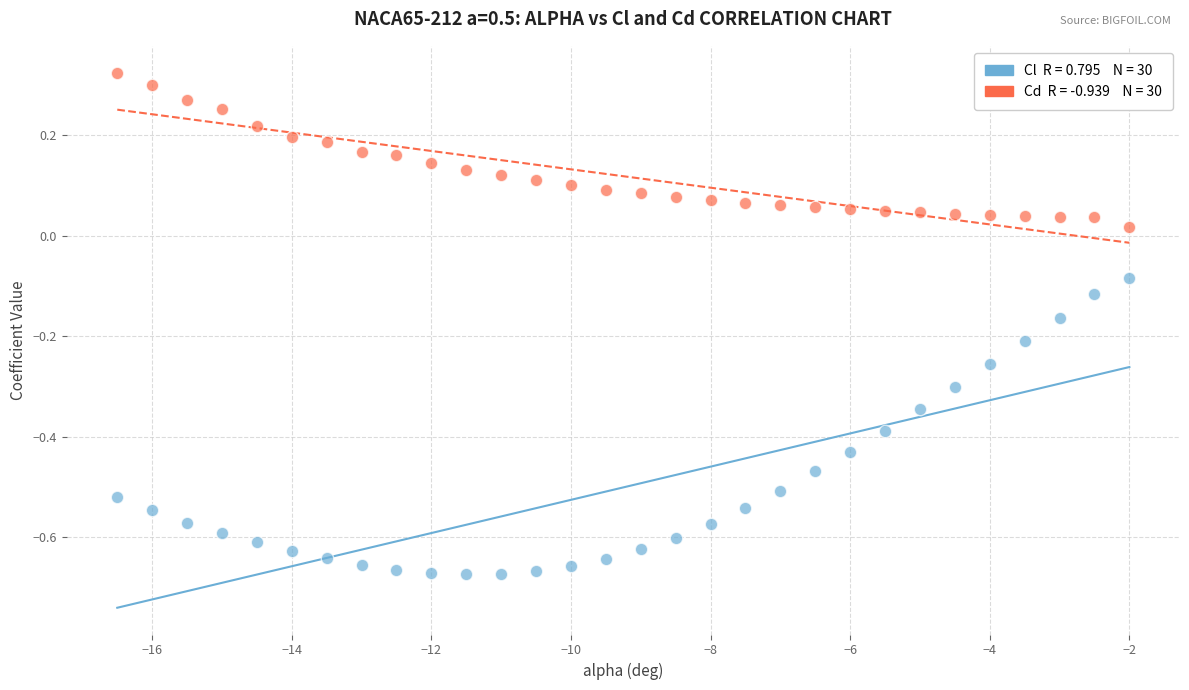

Across all data points, what is the range of X values (max minus min)?

14.5